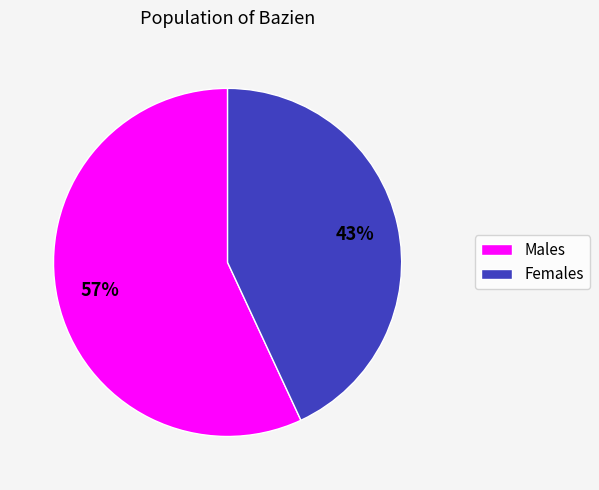

How many slices are in this pie chart?

2